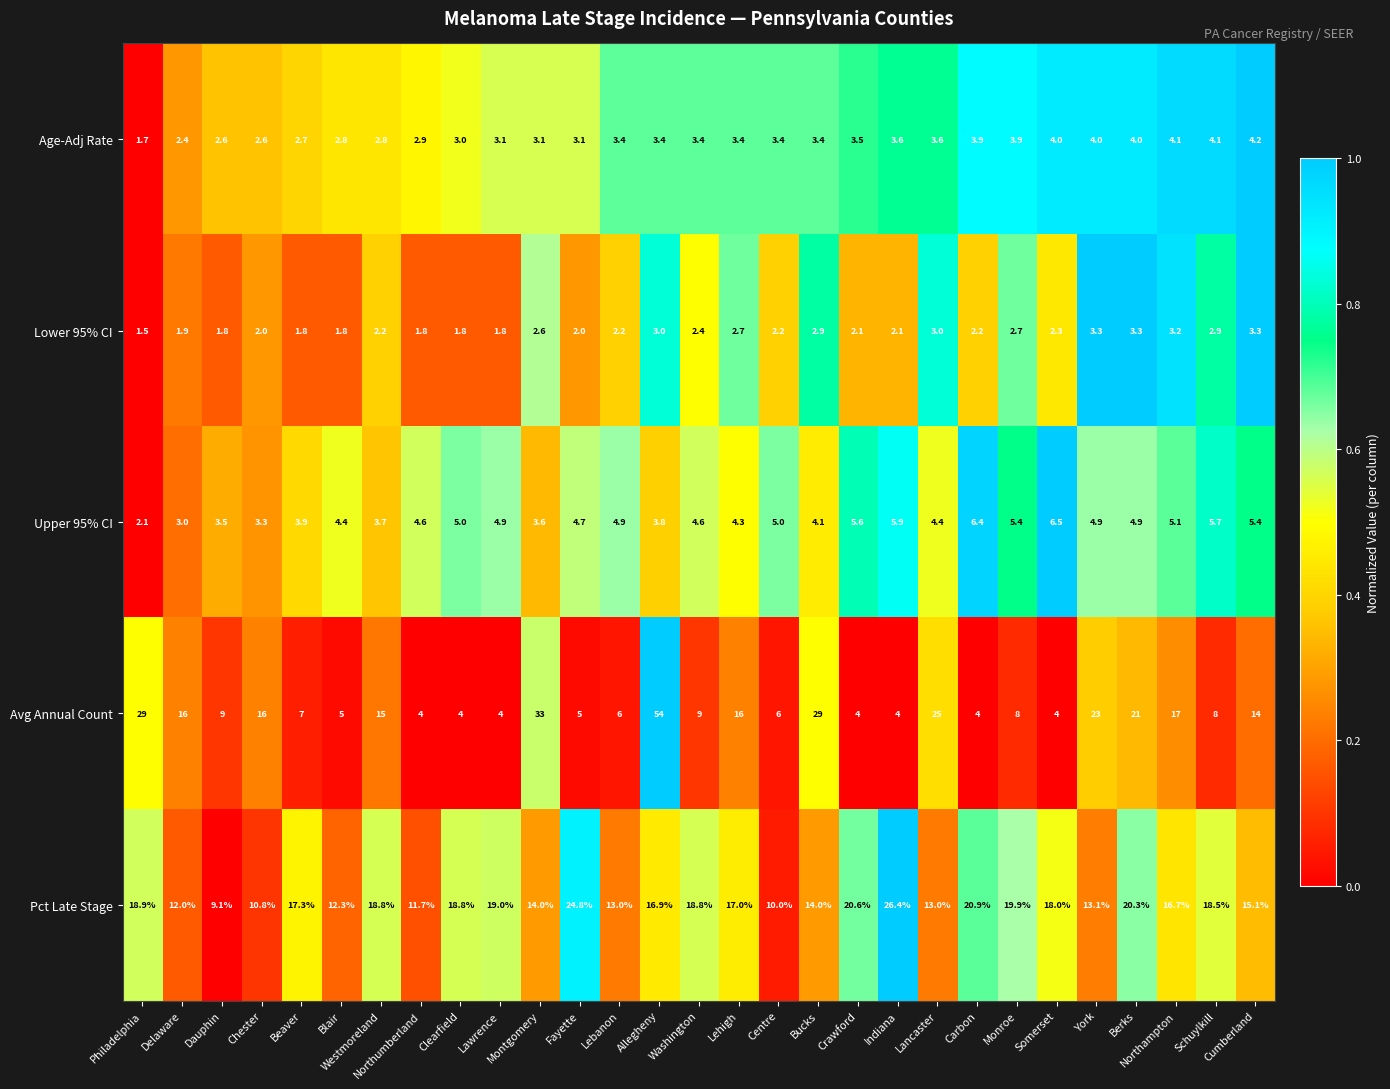

What is the spread (max minus min) of values at Clearfield?

17.0